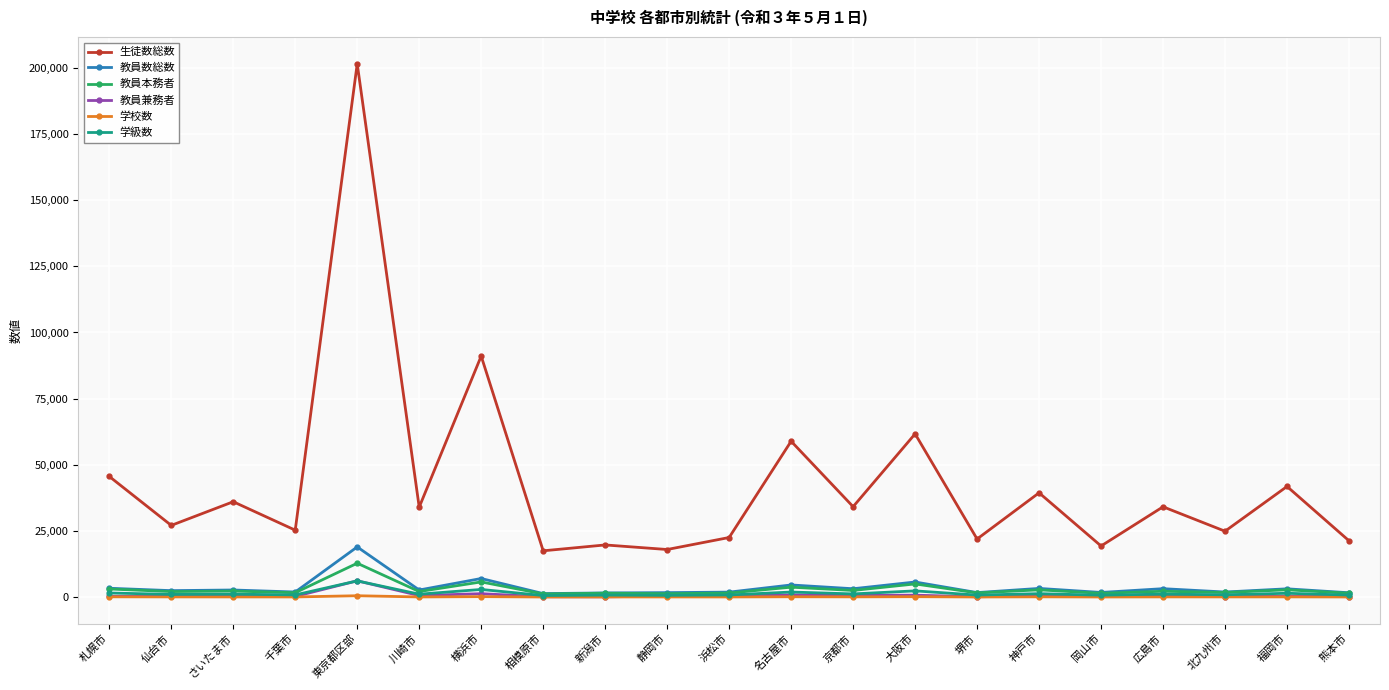

How many lines are shown in the chart?

6